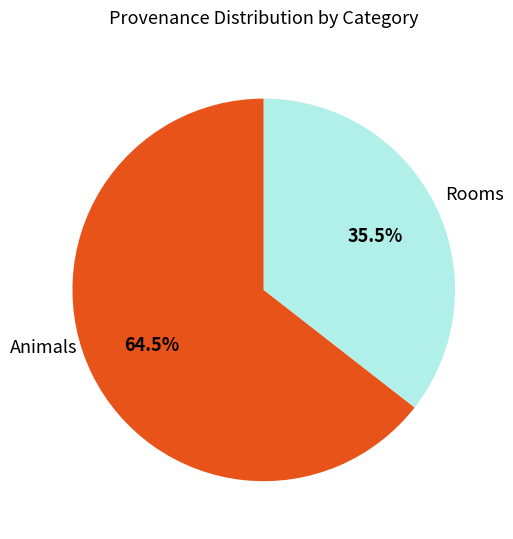

What is the ratio of the value at Animals to the value at Rooms?

1.8